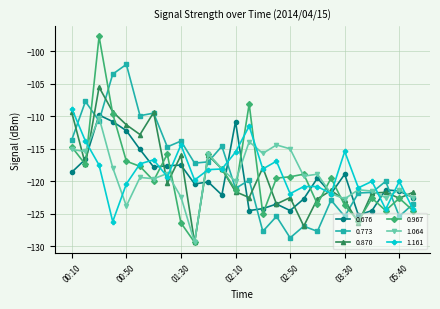

What is the lowest value of the 1.161 series?

-126.2